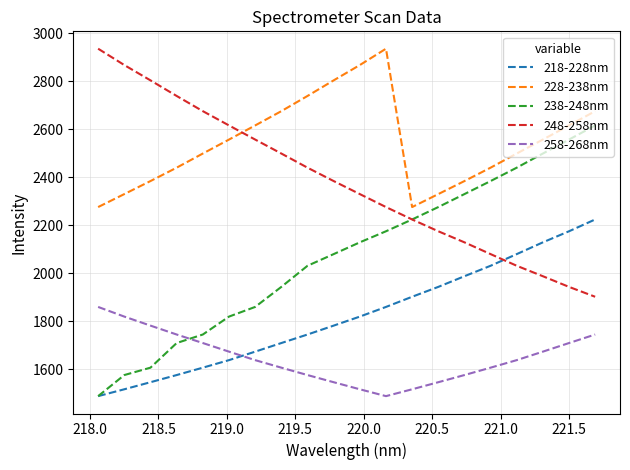

How many intersections are there between 248-258nm and 218-228nm?

1